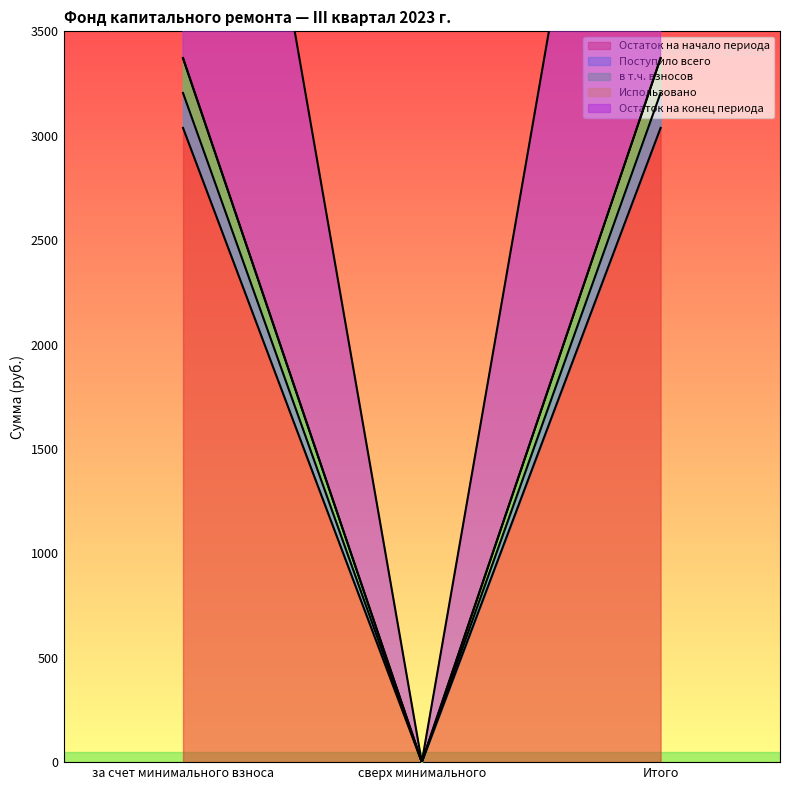

Which category has the highest value in the Поступило всего series?

за счет минимального взноса